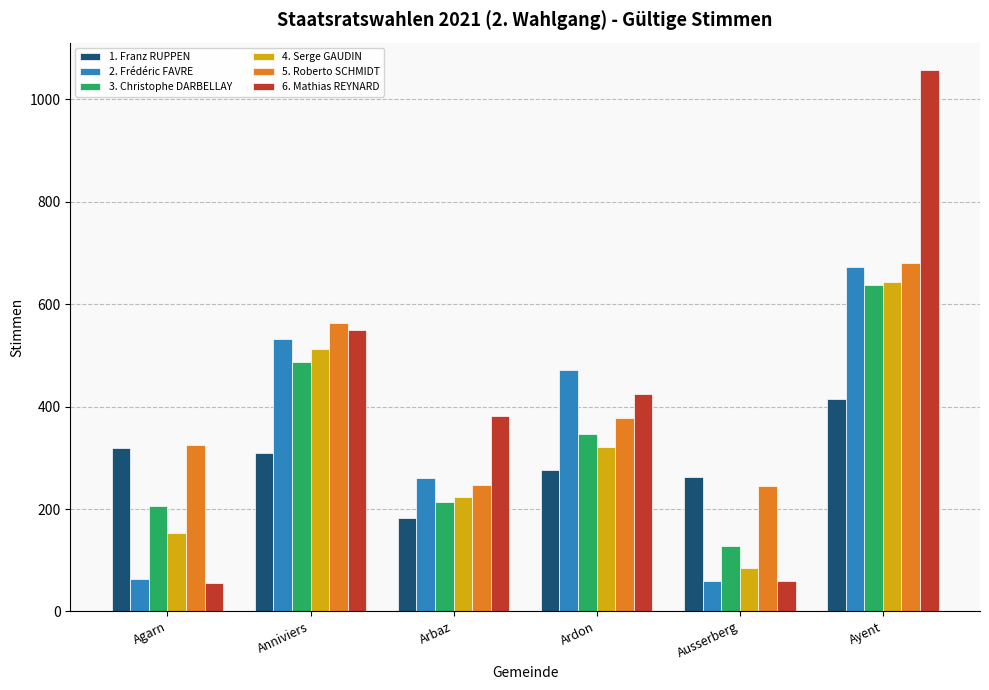

What is the value of the 5. Roberto SCHMIDT bar at the 1st from the left?

325